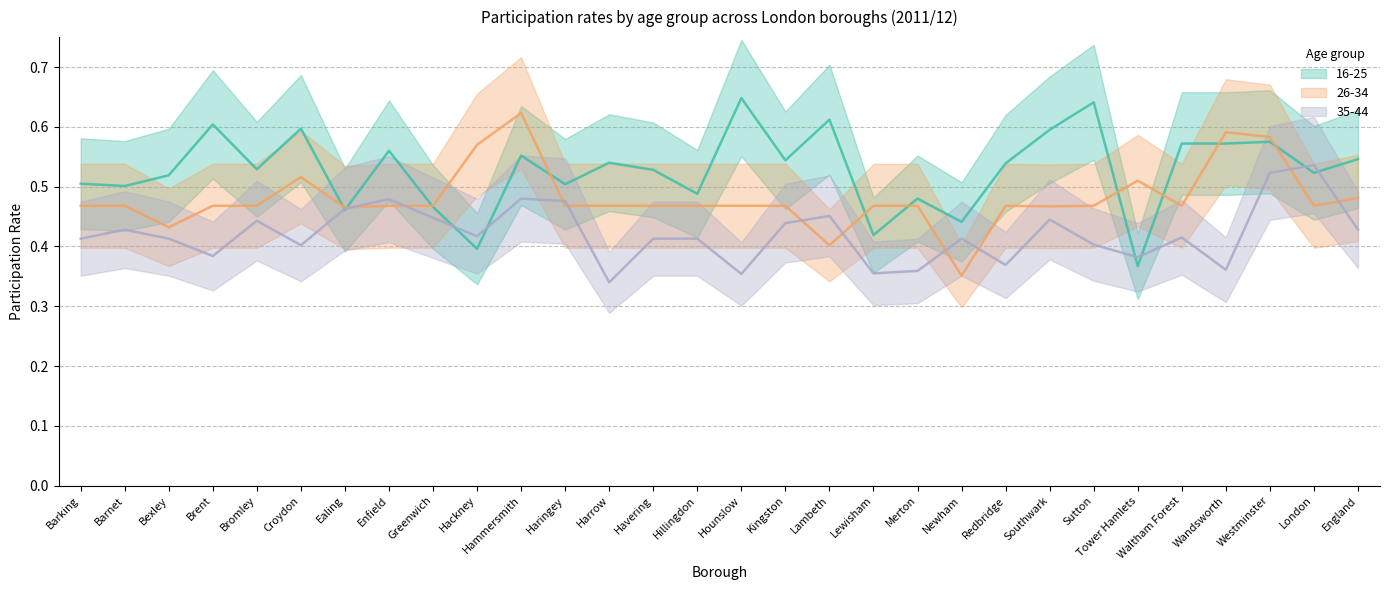

Count the 26-34 values in the range 0 to 1.

30